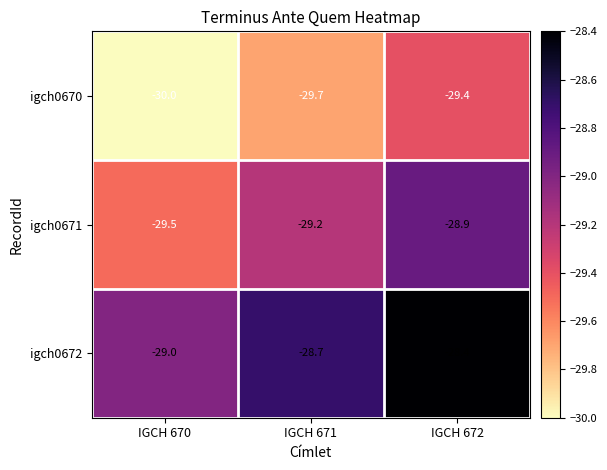

At IGCH 672, list the series in order from smallest to largest.

igch0670, igch0671, igch0672